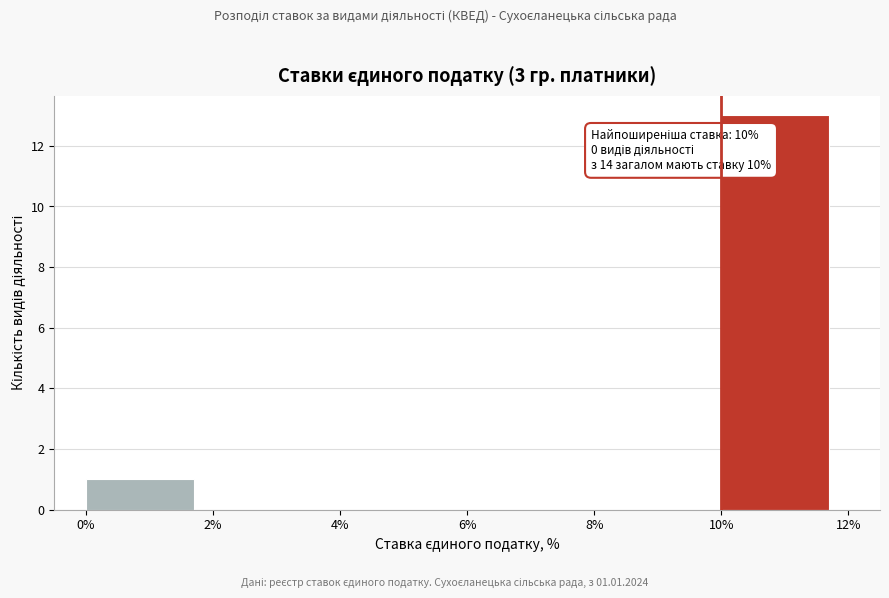

Over which range of the x-axis is the bar tallest?

10% to 12%